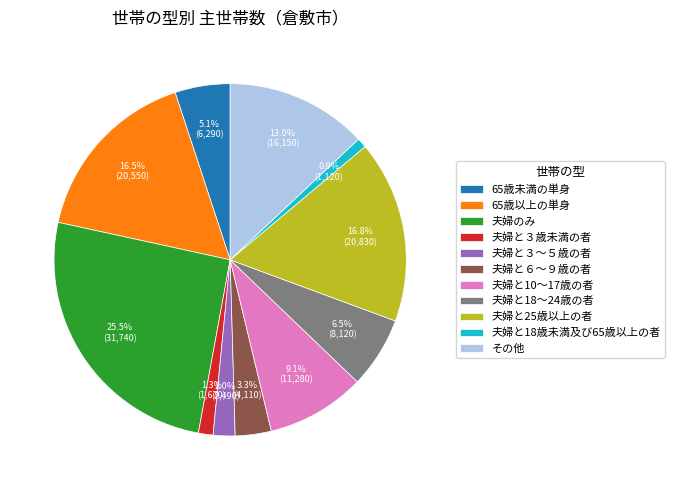

To the nearest percent, what is the difference between the largest and smallest slice percentages?

25%